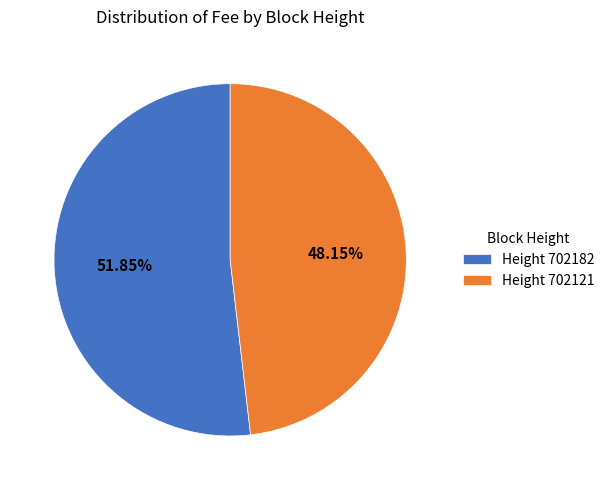

What is the smallest slice in the pie chart?

Height 702121